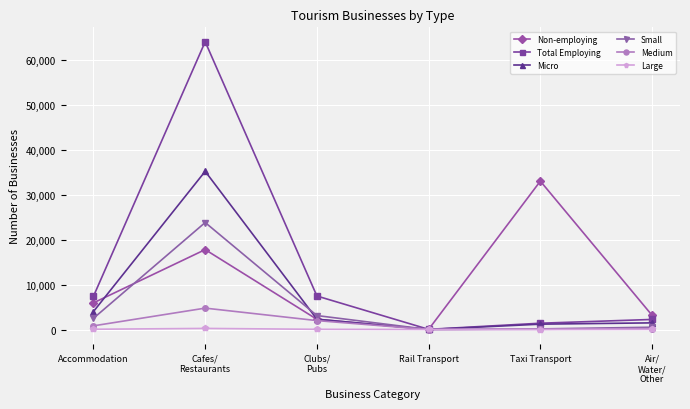

What is the value of the Medium point at the 4th from the left?

7